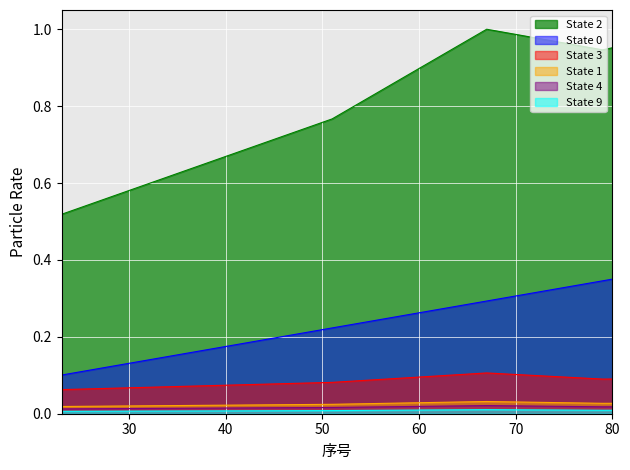

What is the minimum value shown in the chart?

0.1